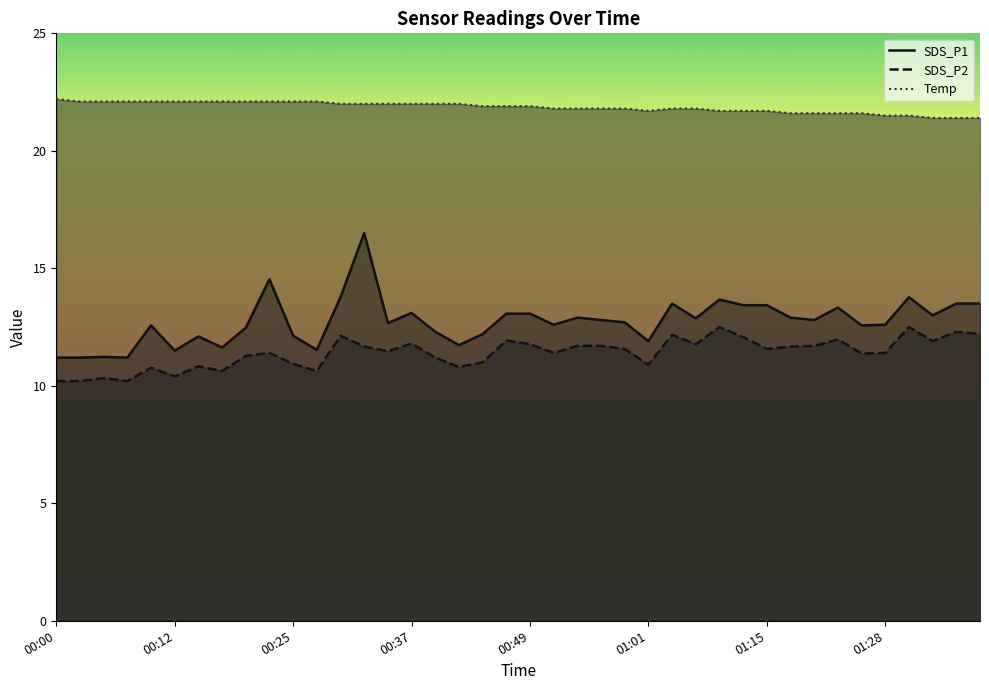

At which category does the chart reach its peak across all series?

00:00